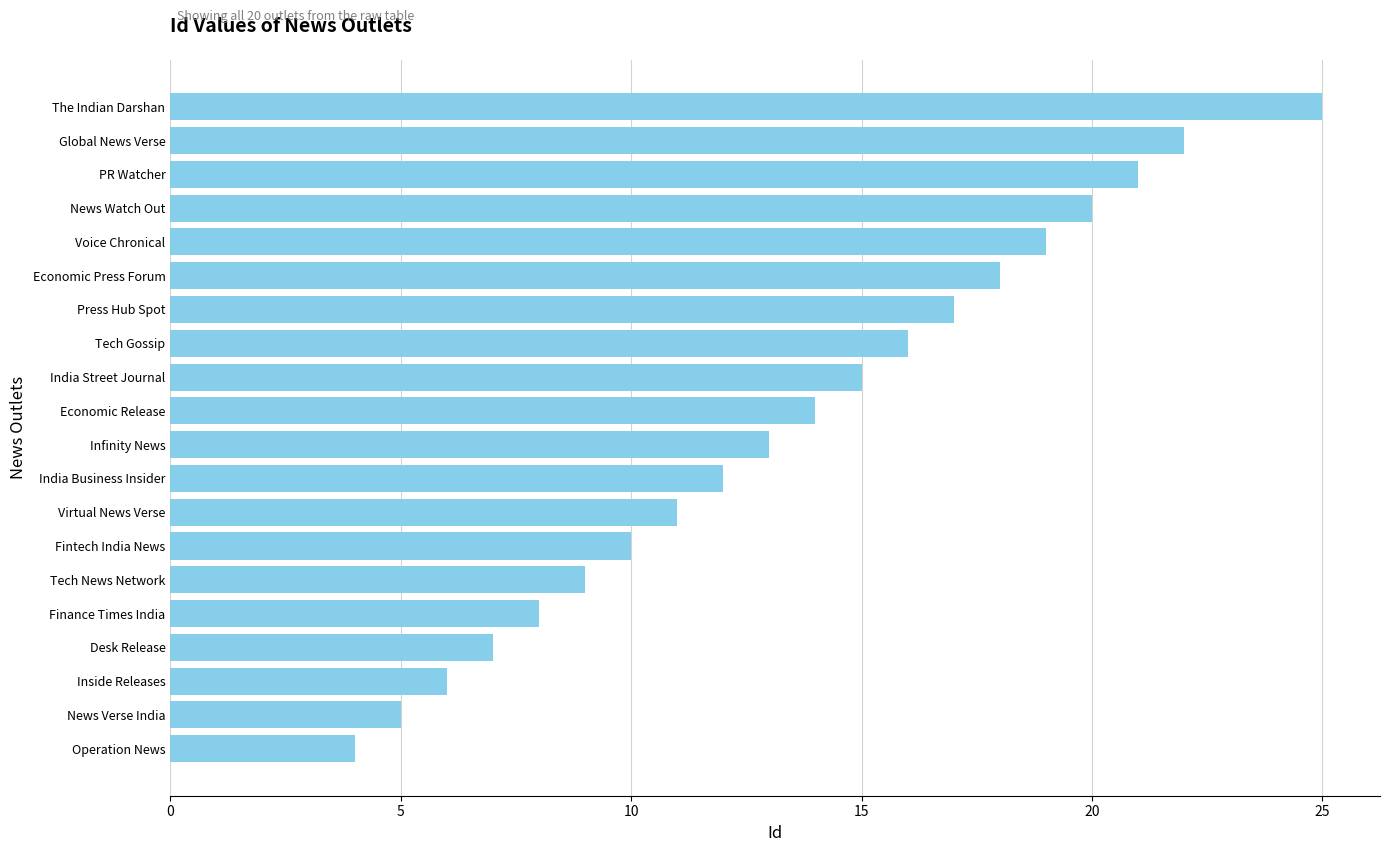

List the labels in order of value, largest first.

The Indian Darshan, Global News Verse, PR Watcher, News Watch Out, Voice Chronical, Economic Press Forum, Press Hub Spot, Tech Gossip, India Street Journal, Economic Release, Infinity News, India Business Insider, Virtual News Verse, Fintech India News, Tech News Network, Finance Times India, Desk Release, Inside Releases, News Verse India, Operation News